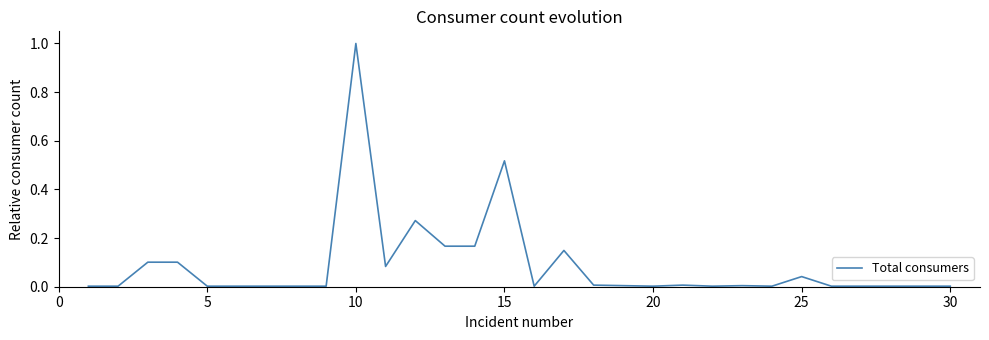

What is the maximum value shown in the chart?

1.0